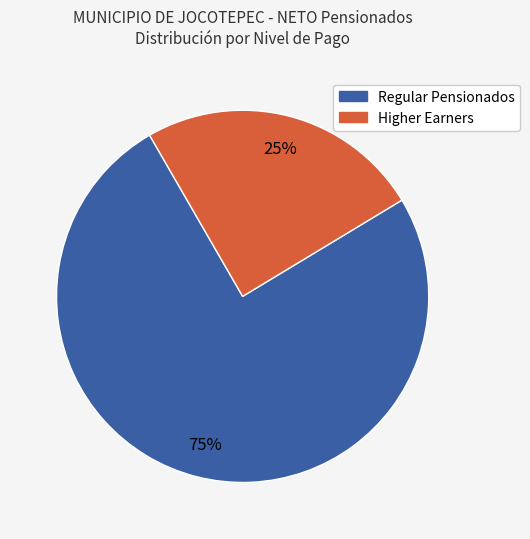

To the nearest percent, what is the average slice percentage?

50%